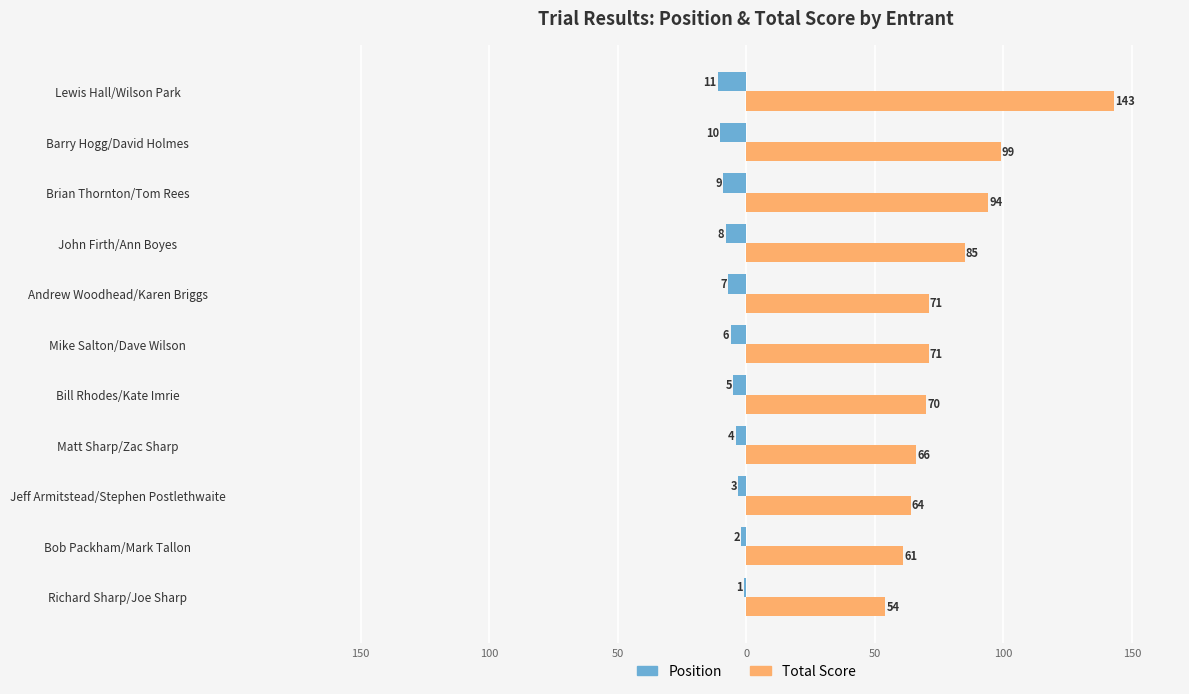

What is the smallest value displayed?

-11